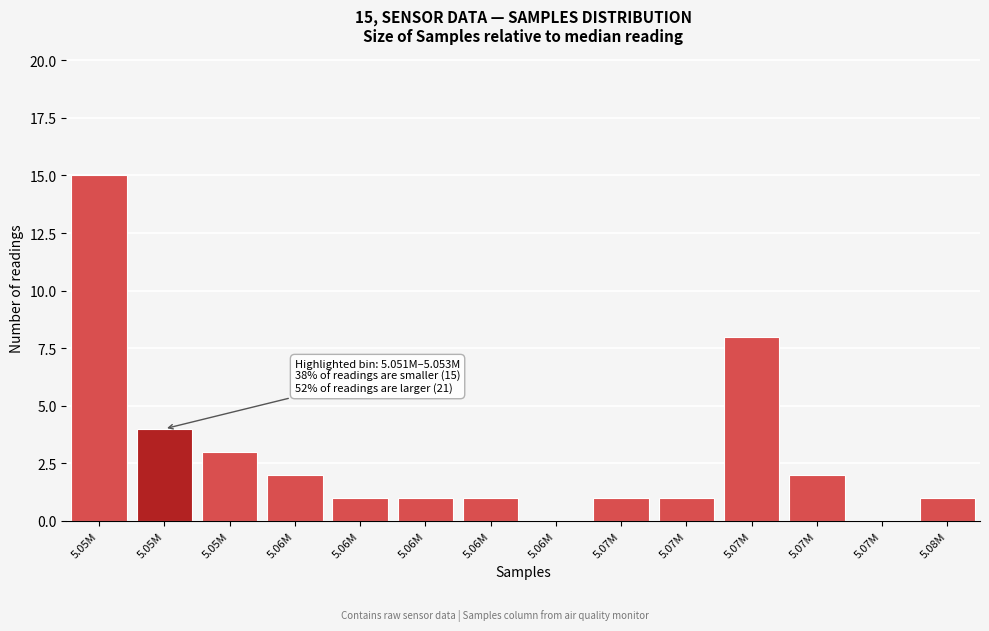

Are the bars horizontal?

No